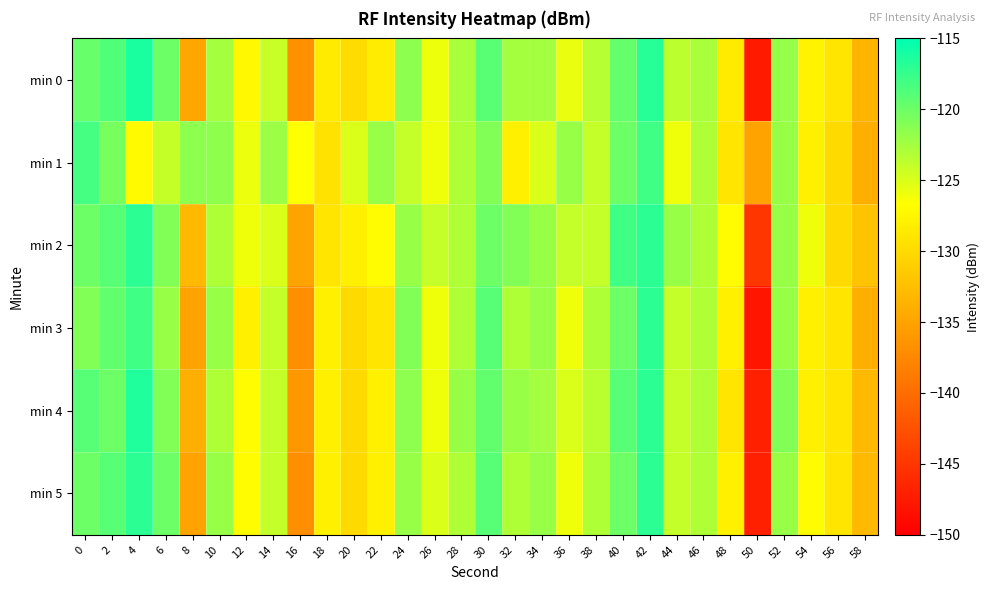

At which category is the sum across all series the highest?

42